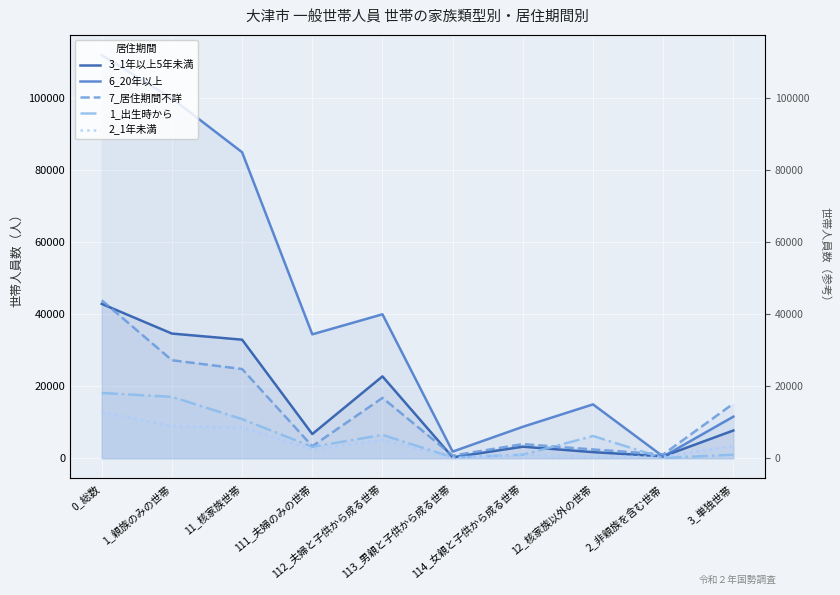

Is the value of 2_1年未満 at 1_親族のみの世帯 greater than the value of 3_1年以上5年未満 at 3_単独世帯?

Yes